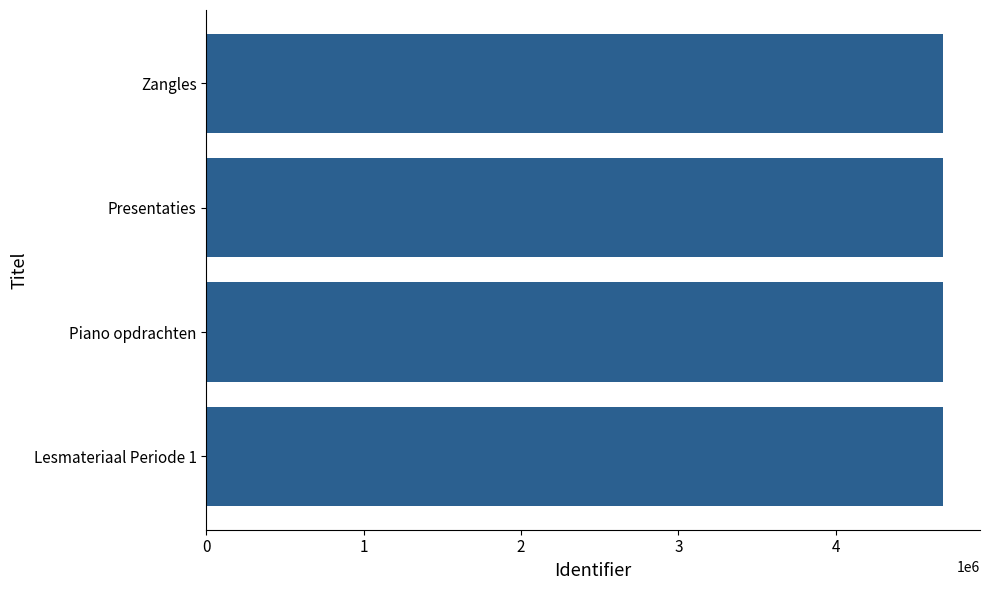

What is the sum of all values?

18733294